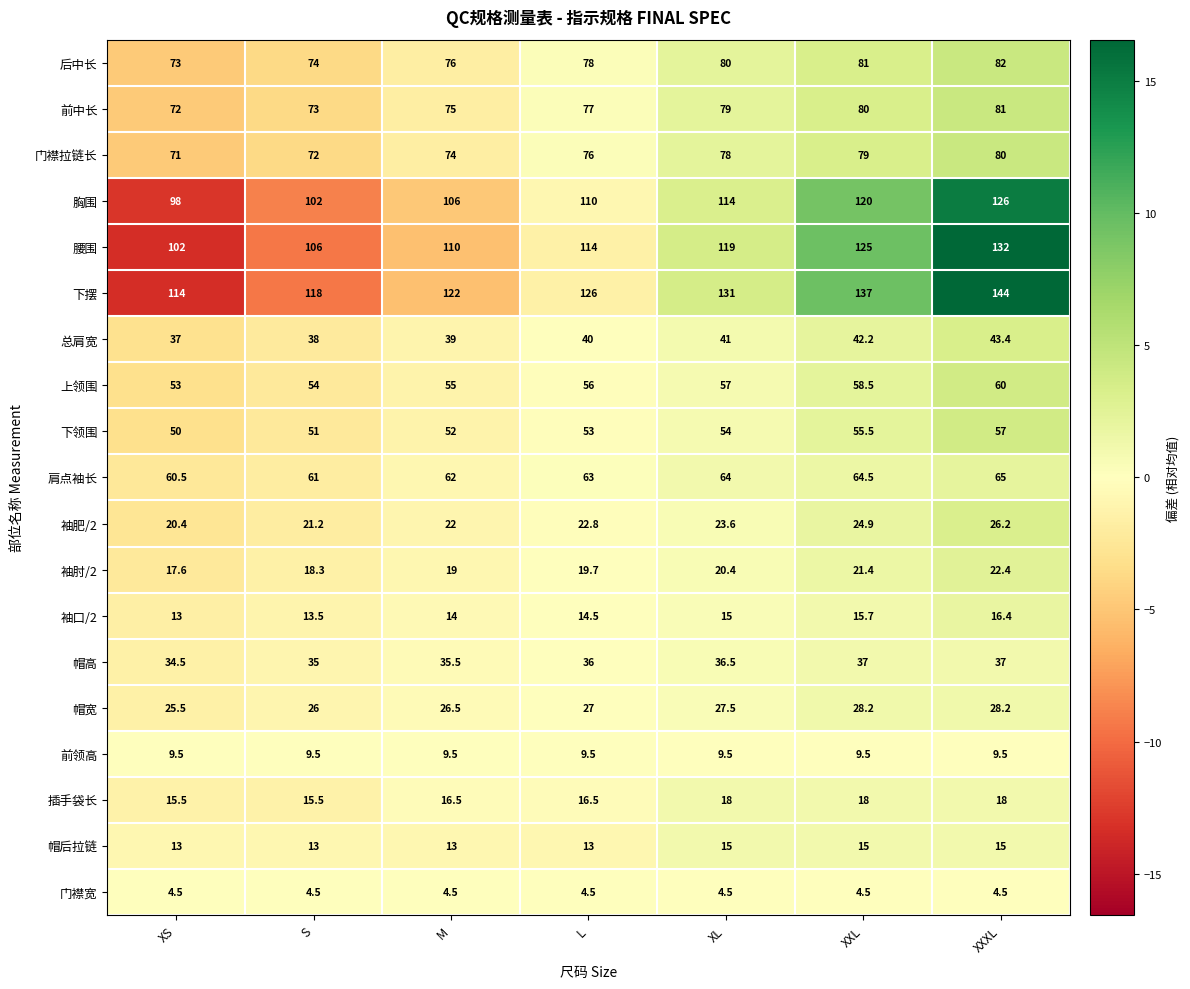

At which category is the sum across all series the highest?

XXXL